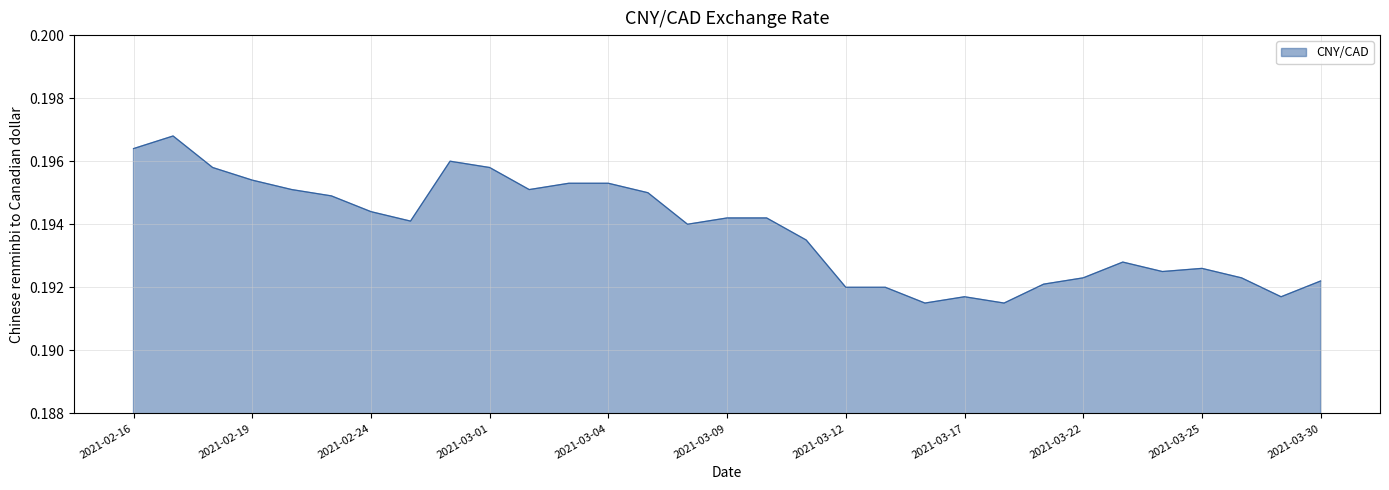

Reading left to right, transcribe all the data shown in this chart.

0.2	0.2	0.2	0.2	0.2	0.2	0.2	0.2	0.2	0.2	0.2	0.2	0.2	0.2	0.2	0.2	0.2	0.2	0.2	0.2	0.2	0.2	0.2	0.2	0.2	0.2	0.2	0.2	0.2	0.2	0.2